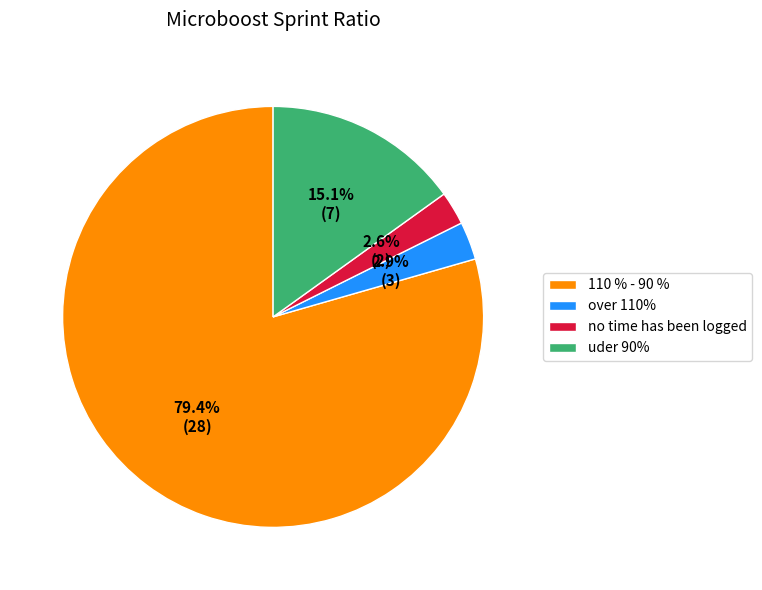

Count the number of slices in the pie.

4